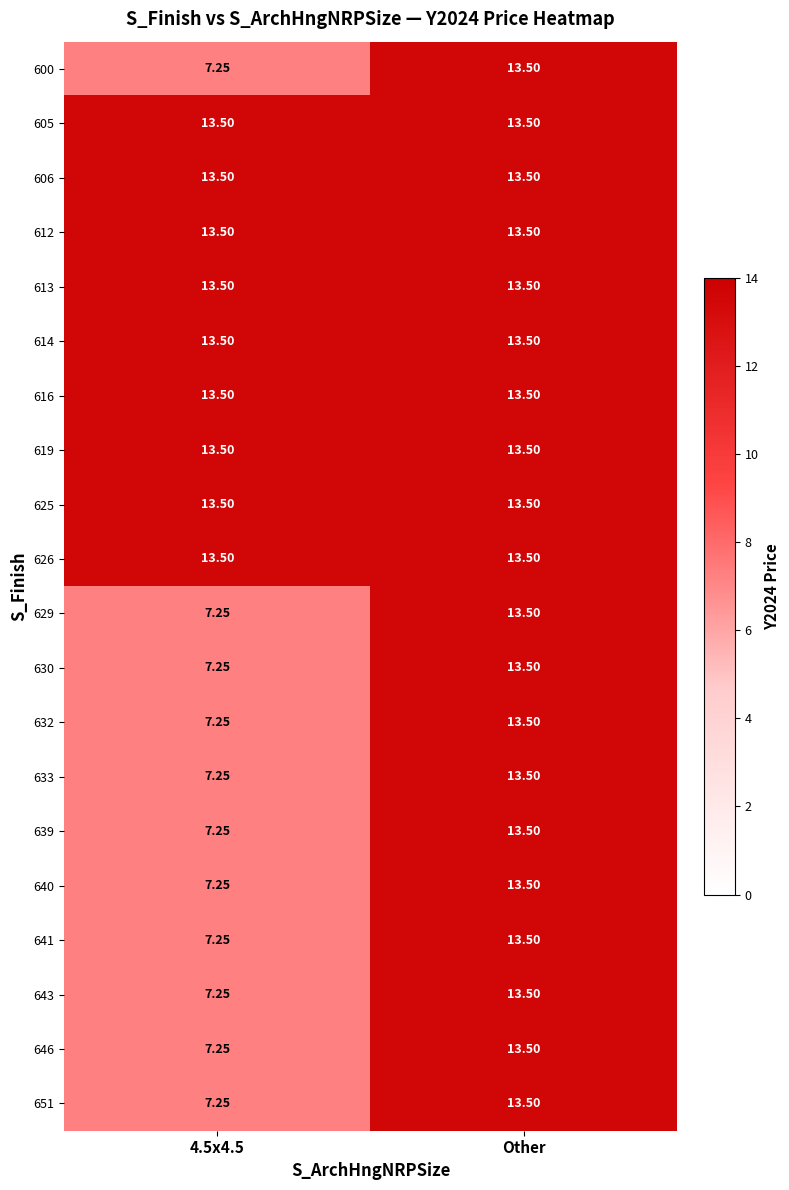

At which category is the sum across all series the highest?

Other